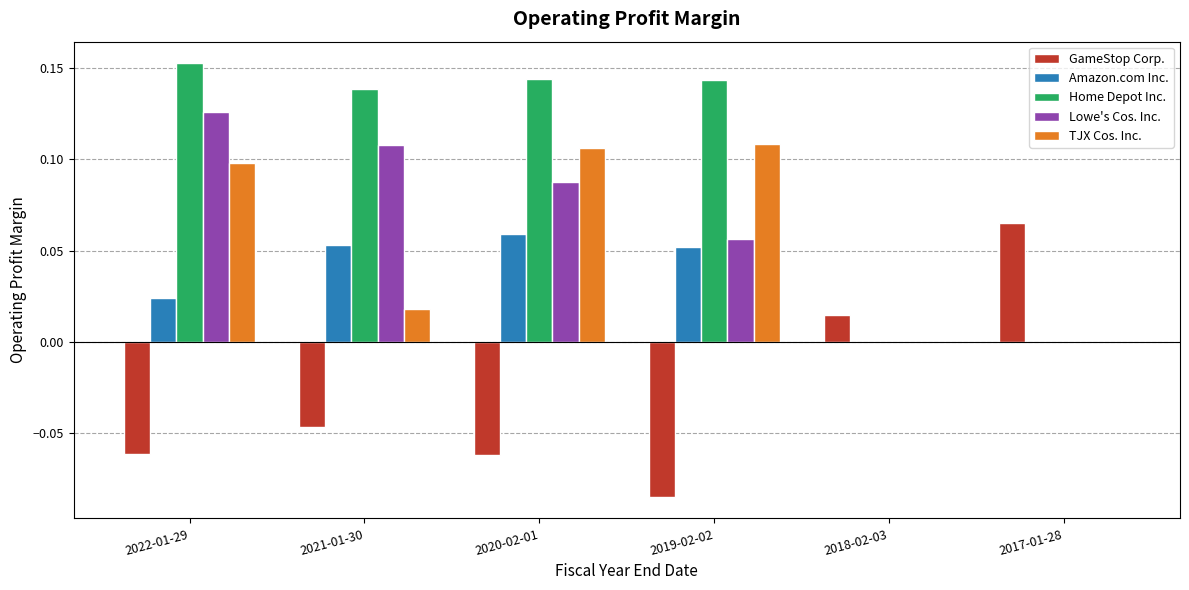

Is the value of Lowe's Cos. Inc. at 2019-02-02 greater than the value of TJX Cos. Inc. at 2022-01-29?

No